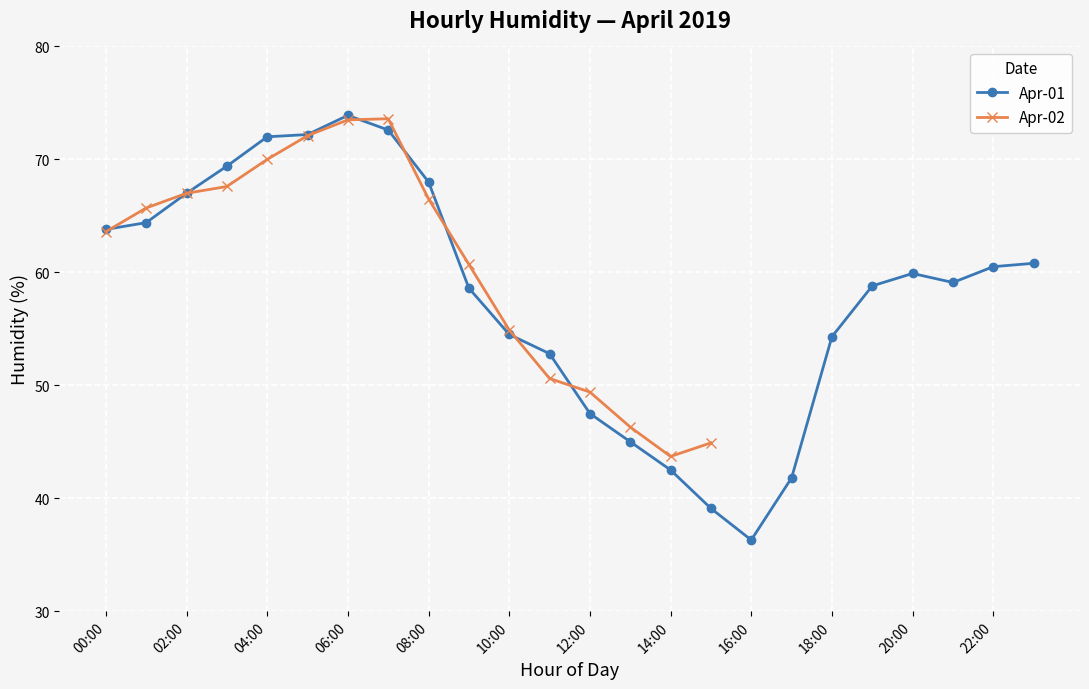

Between 09:00 and 14:00, which is larger?

09:00